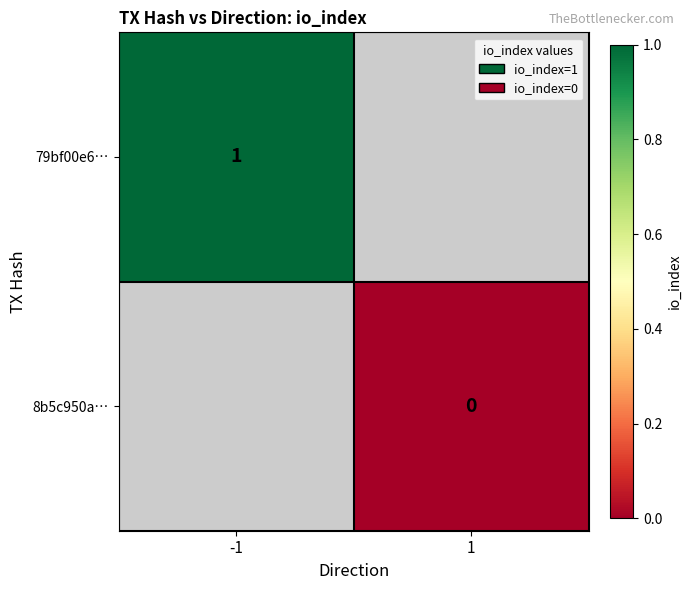

Which category has the highest value across all series?

-1